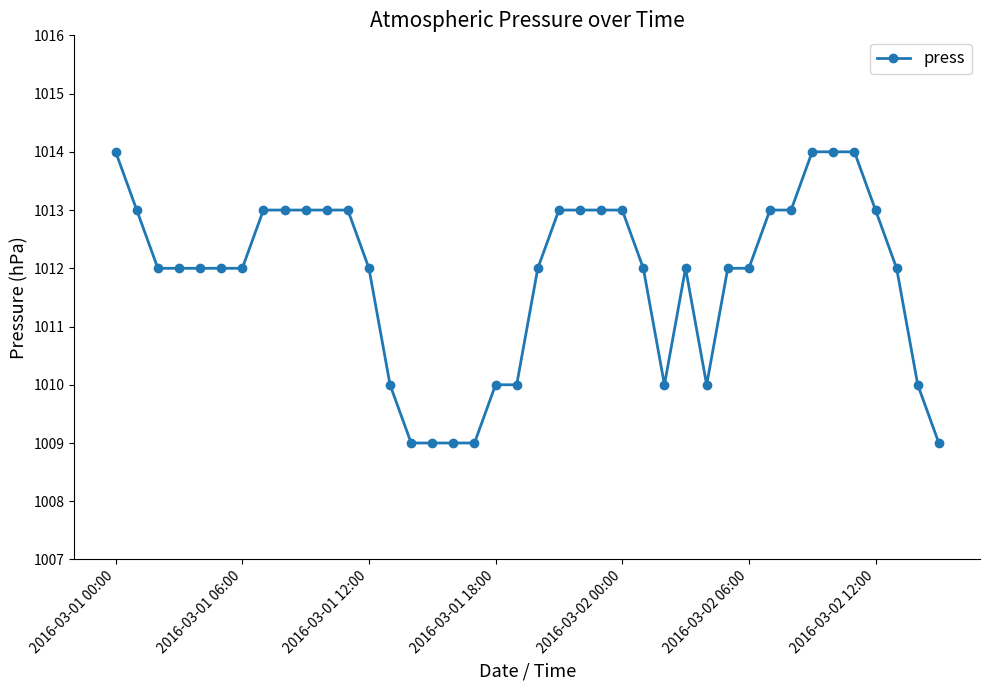

What is the minimum value shown in the chart?

1009